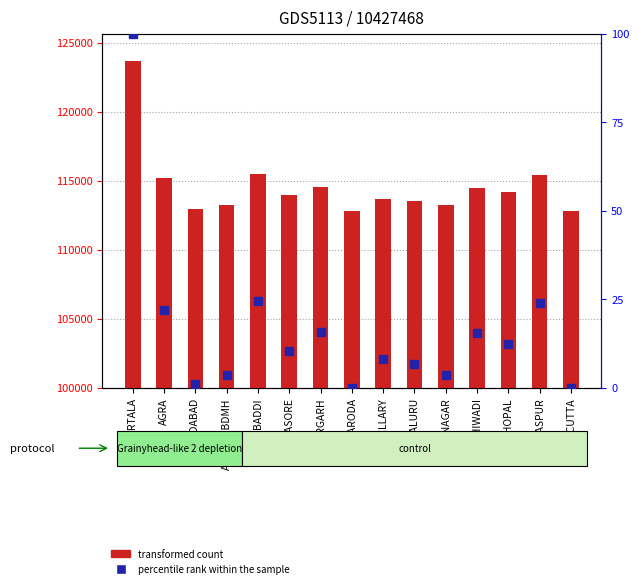

What is the change in value from BARGARH to BELLARY?

-7.7